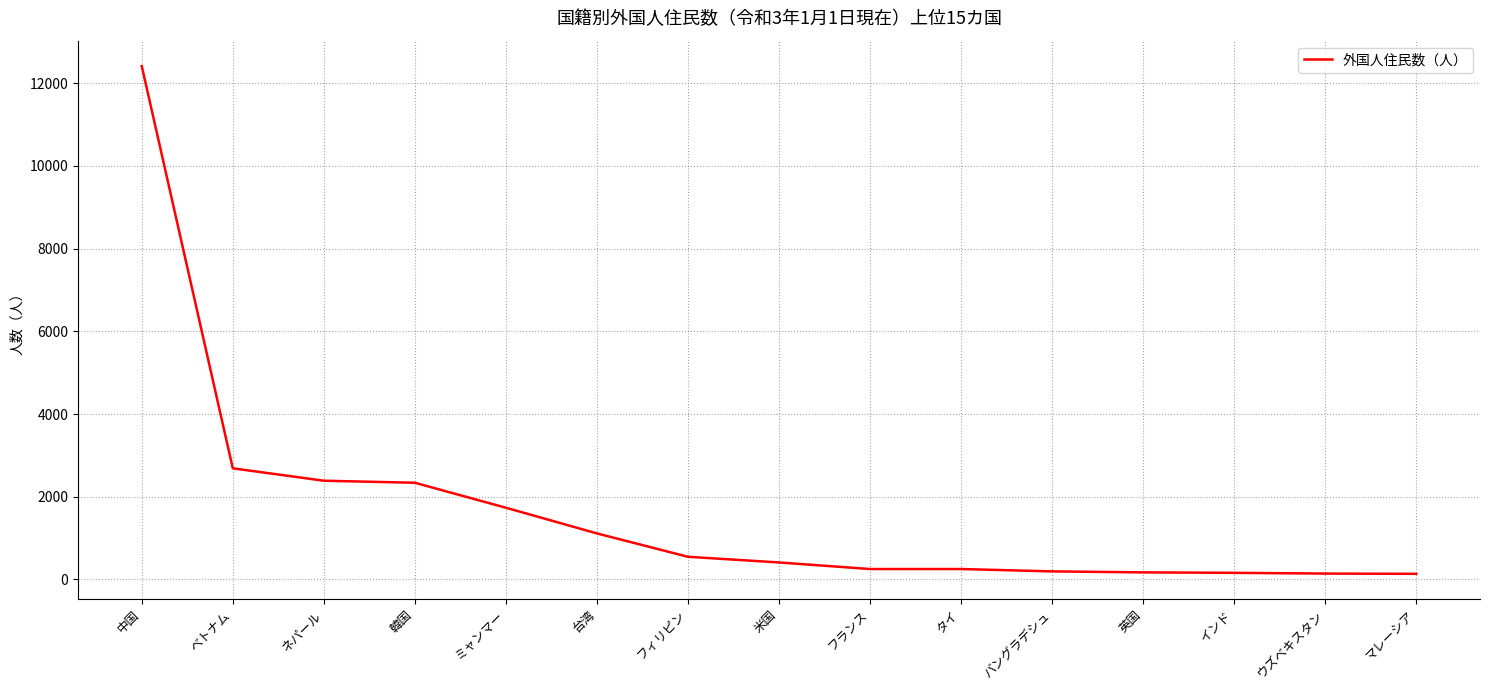

What is the difference between the maximum and minimum values?

12277